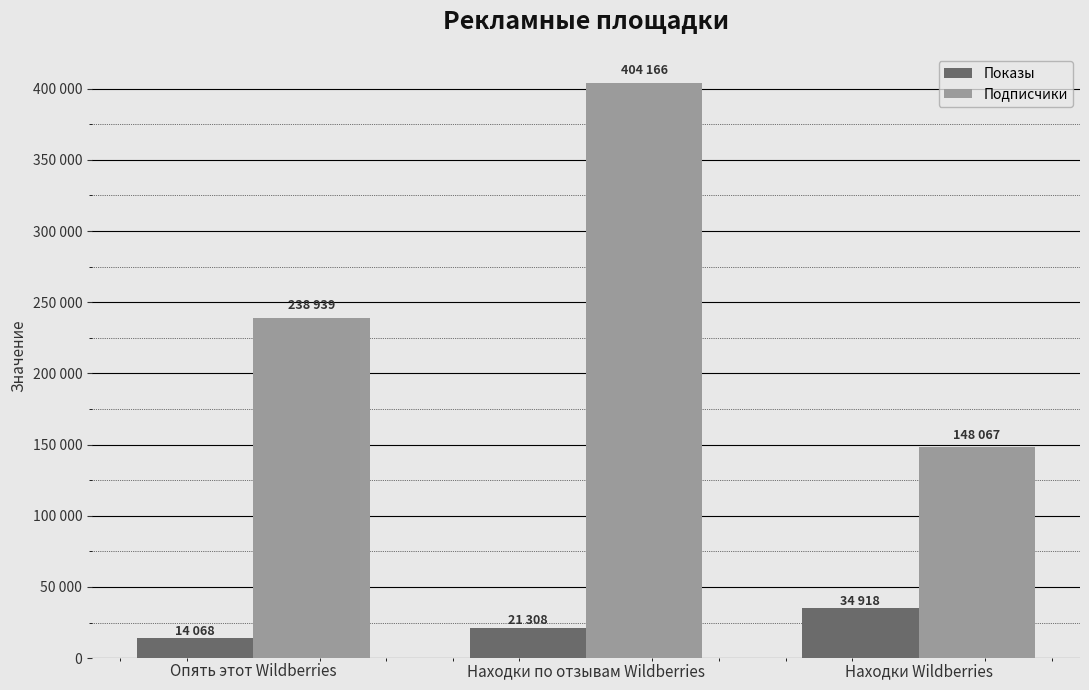

Does the chart contain any negative values?

No